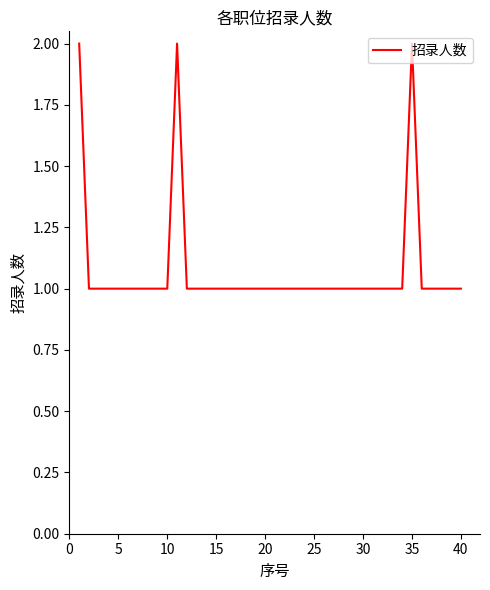

Where is the data nearest to the value 1?

5